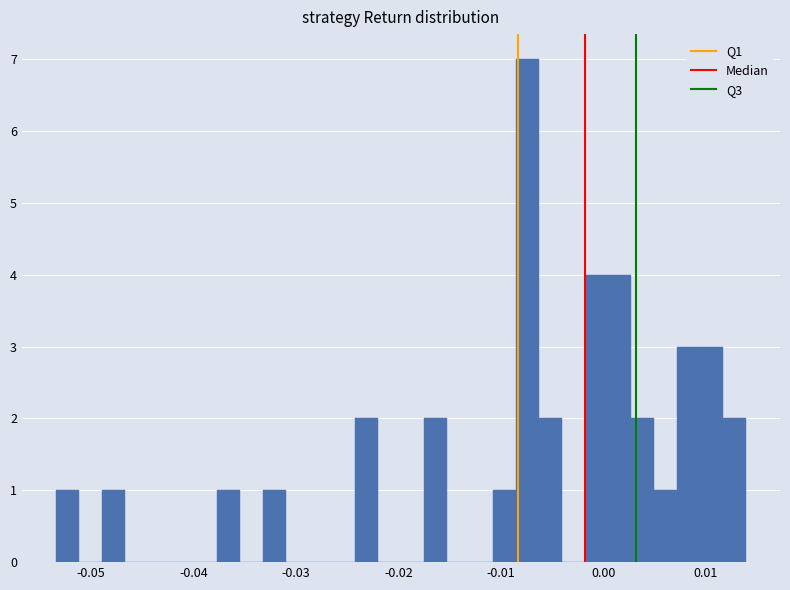

Read against the x-axis, roughly where is the centre of the tallest bar?

-0.007